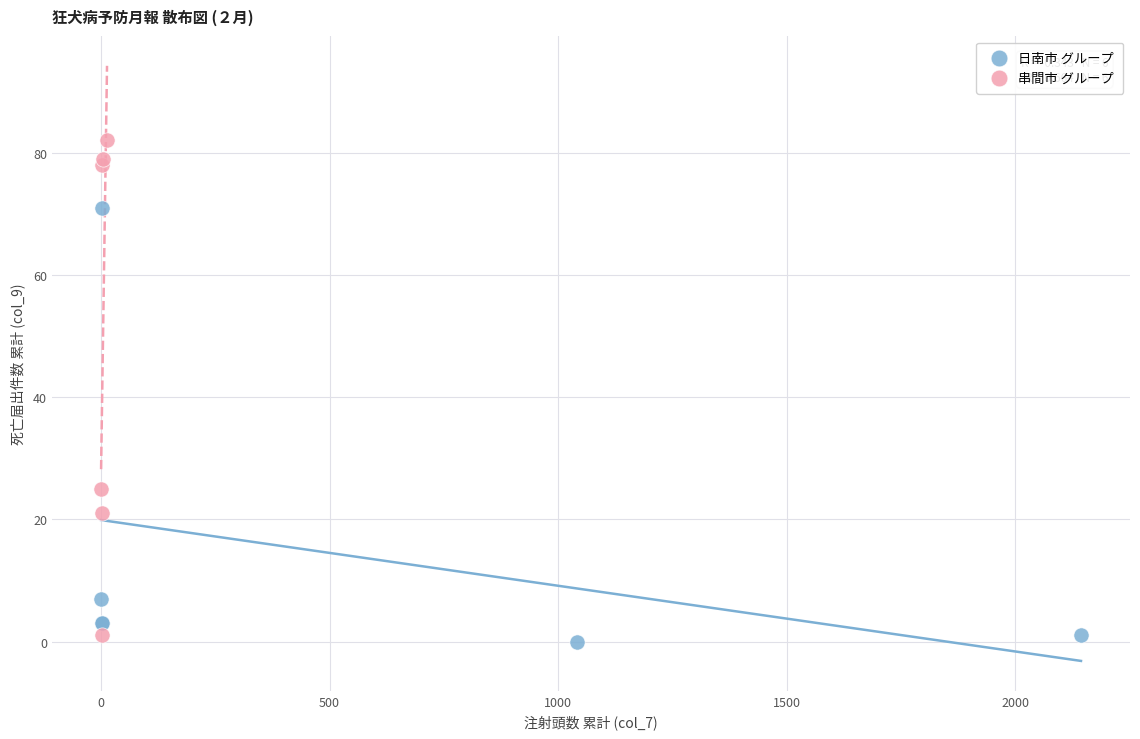

Which series contains the highest Y value?

串間市 グループ